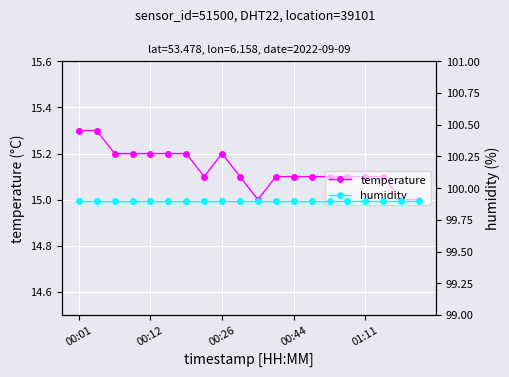

True or false: humidity and temperature intersect in this chart.

False